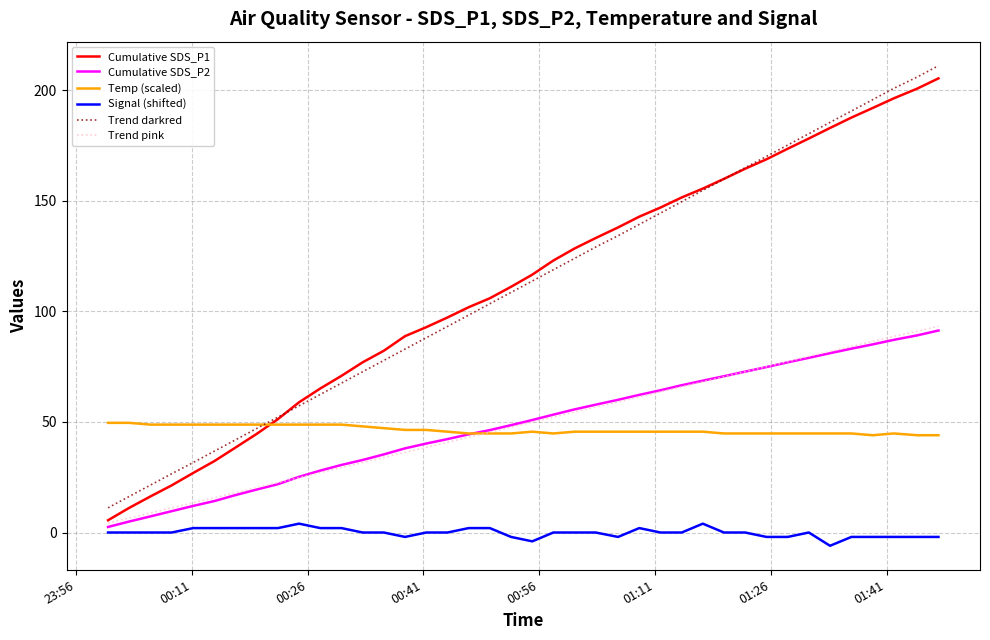

True or false: Trend darkred and Trend pink intersect in this chart.

False